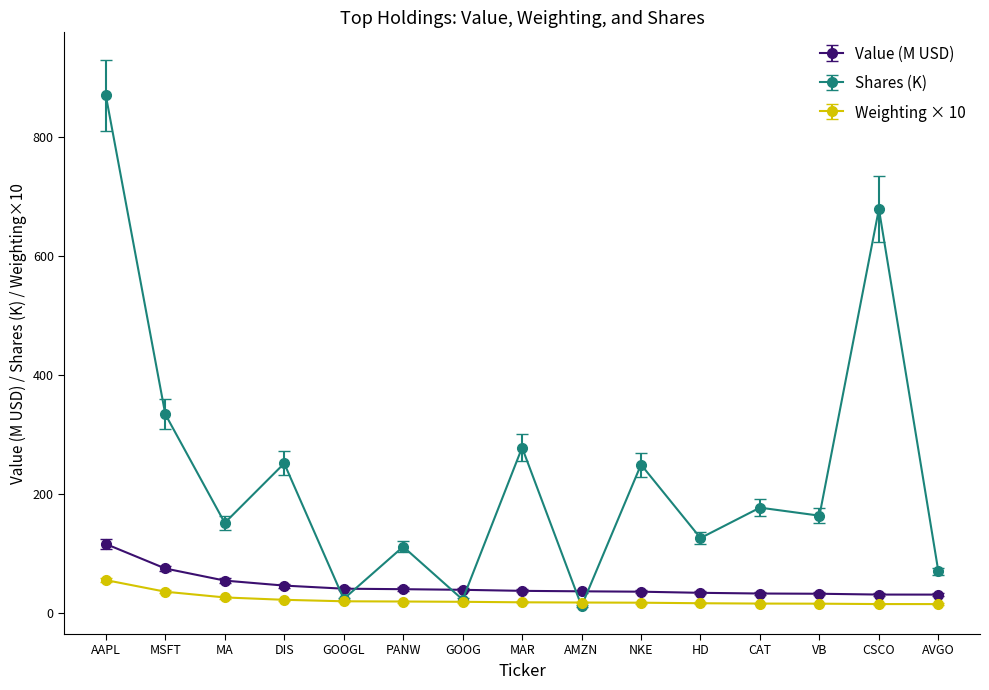

Where is Shares (K) nearest to the value 440?

MSFT